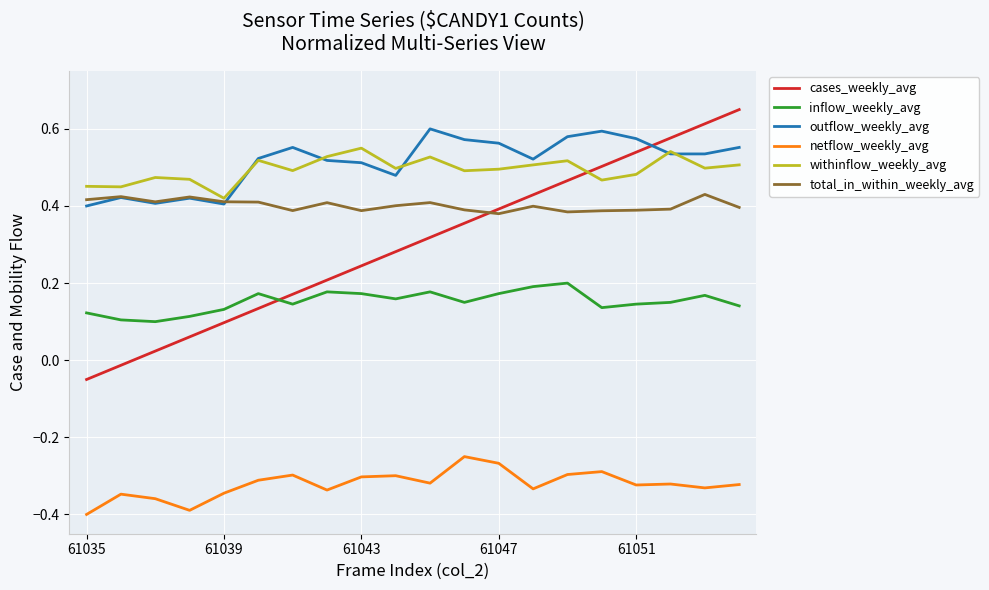

Which series has the largest range (max minus min)?

cases_weekly_avg